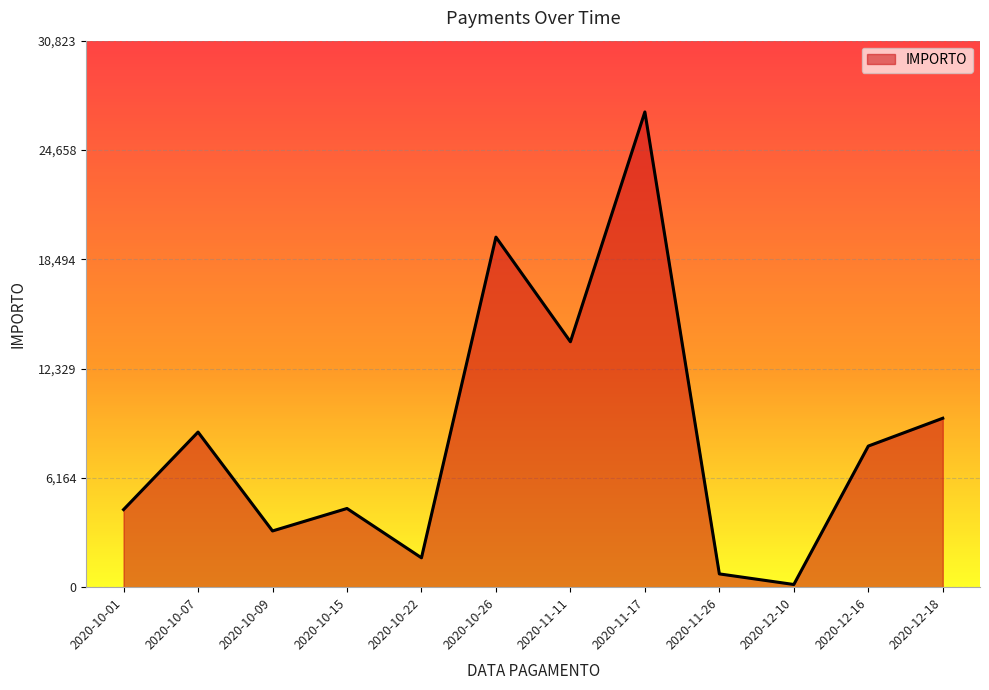

Which has a higher value, 2020-11-11 or 2020-12-18?

2020-11-11